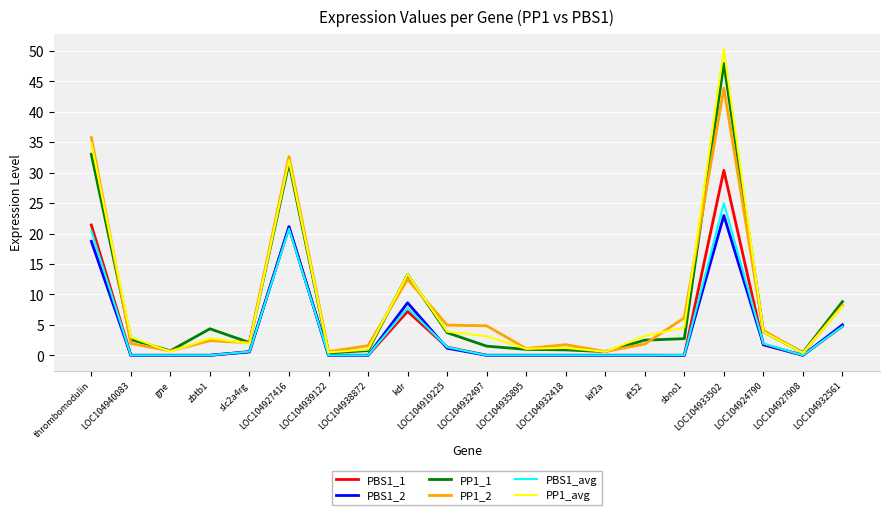

What is the maximum value for PP1_2?

43.9